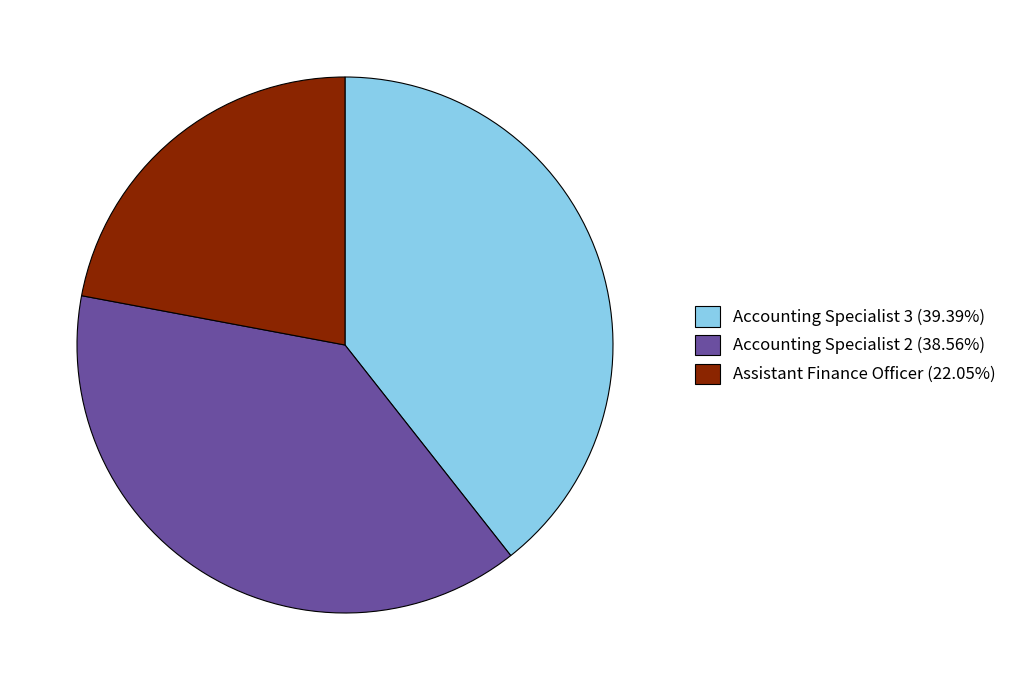

Do Accounting Specialist 3 (39.39%) and Accounting Specialist 2 (38.56%) together represent more than half of the pie?

Yes